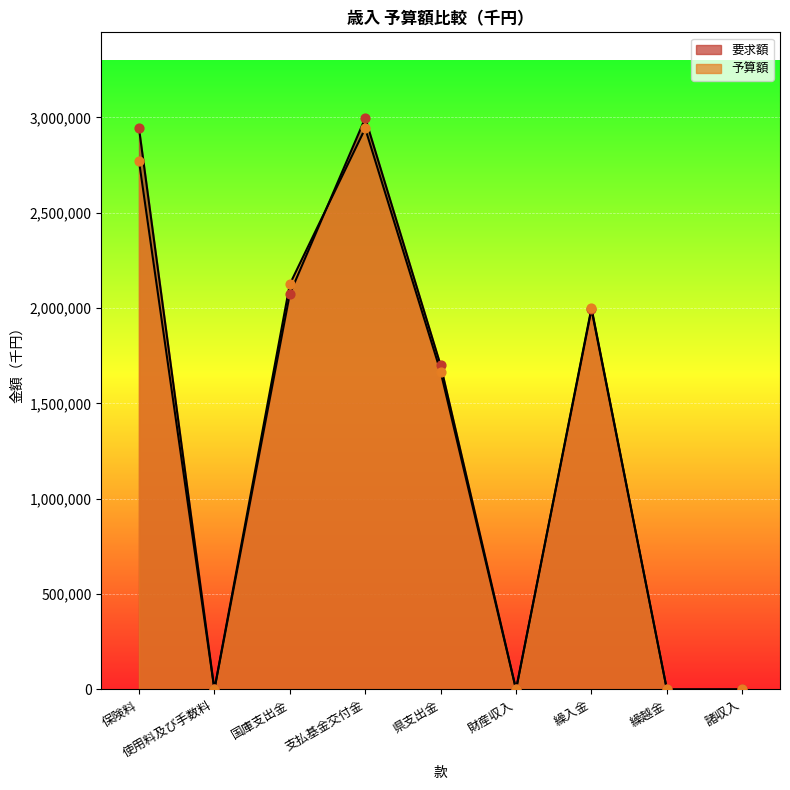

Is the value of 要求額 at 繰入金 greater than the value of 予算額 at 県支出金?

Yes